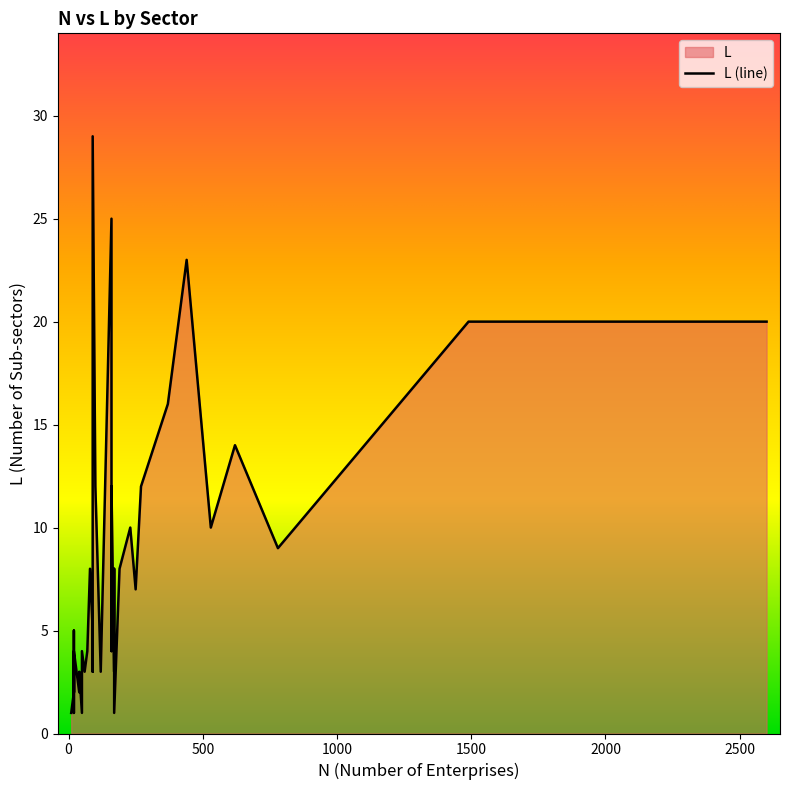

What is the maximum value shown in the chart?

29